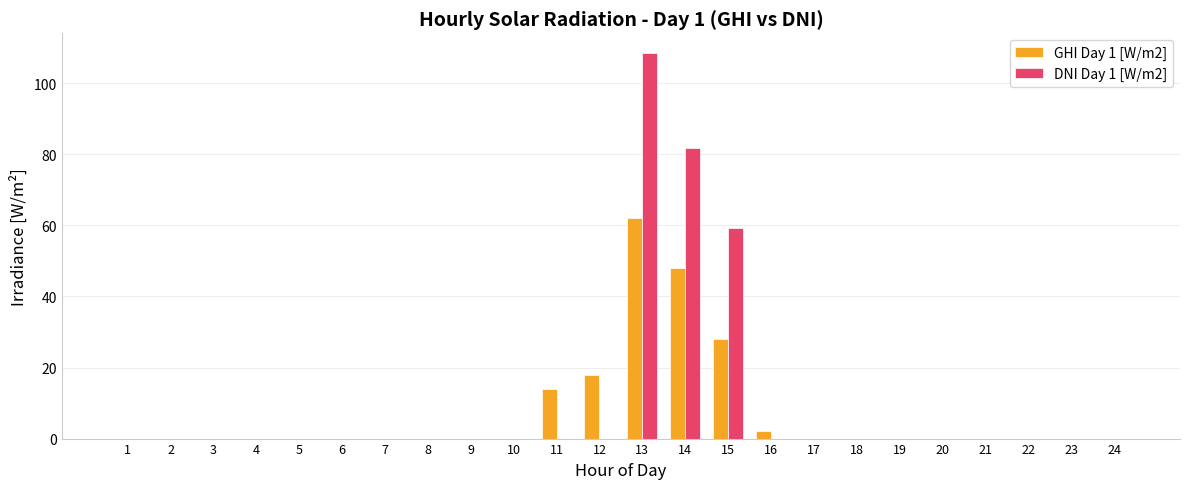

At which category is the sum across all series the highest?

13